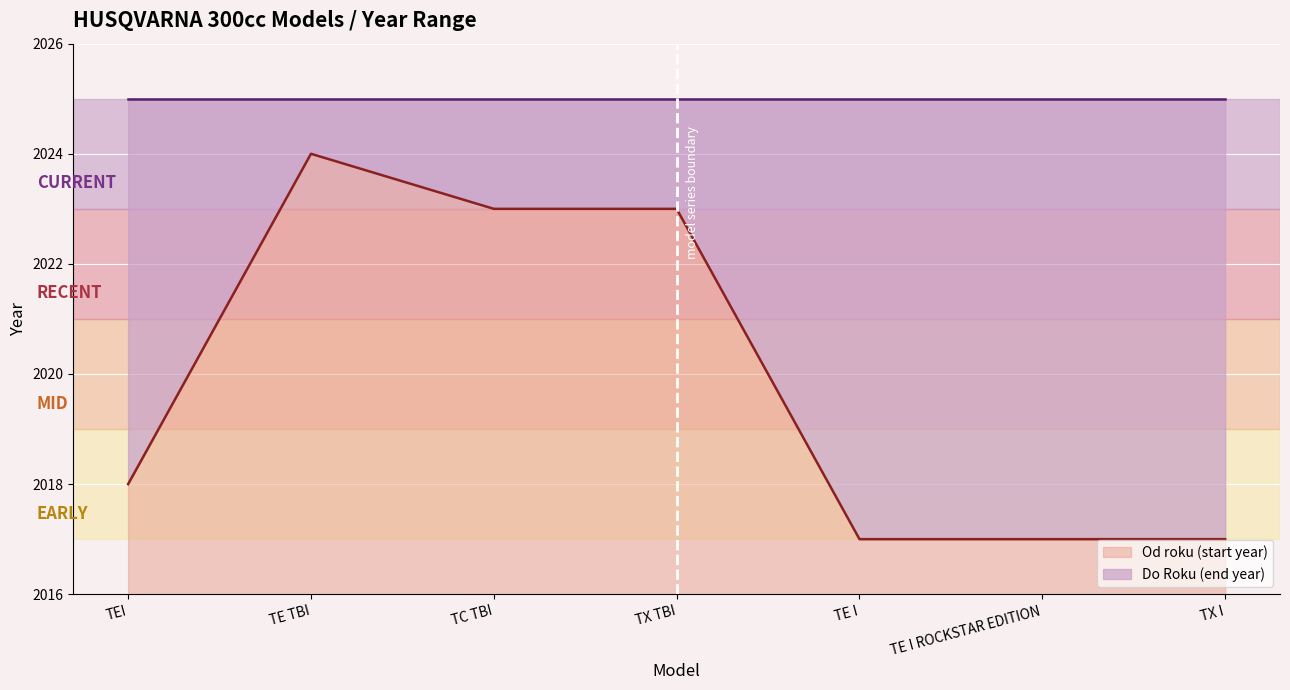

Is it true that the value at TE I ROCKSTAR EDITION is 2017?

True